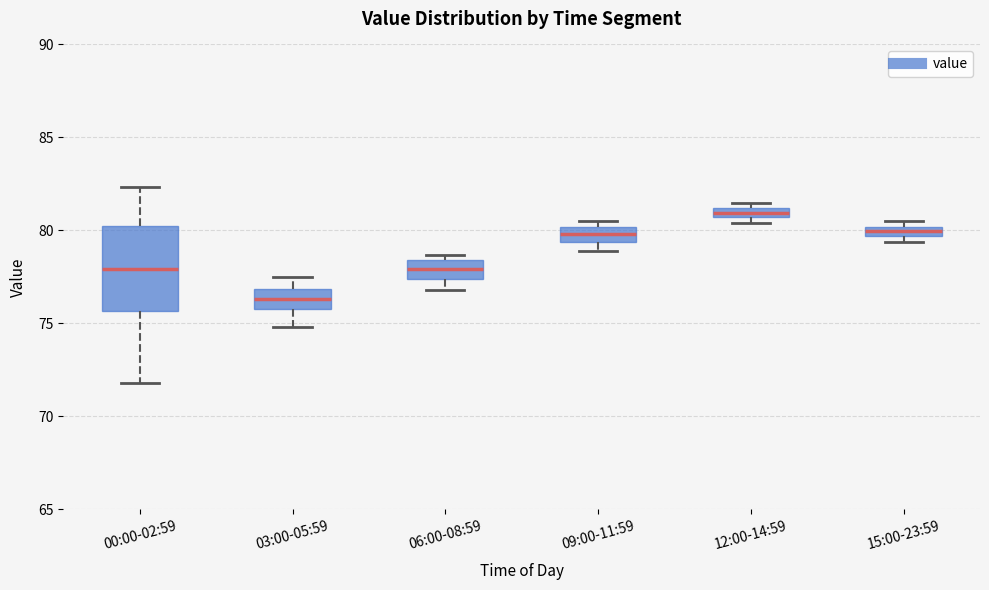

Comparing the boxes themselves (not the whiskers), which one is the tallest?

00:00-02:59